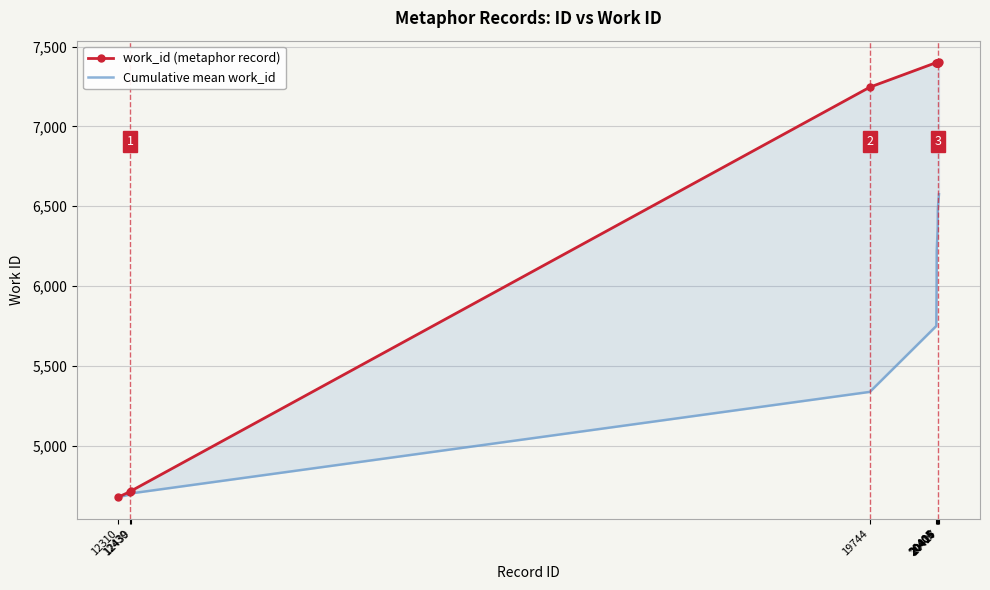

True or false: Cumulative mean work_id and work_id (metaphor record) intersect in this chart.

False